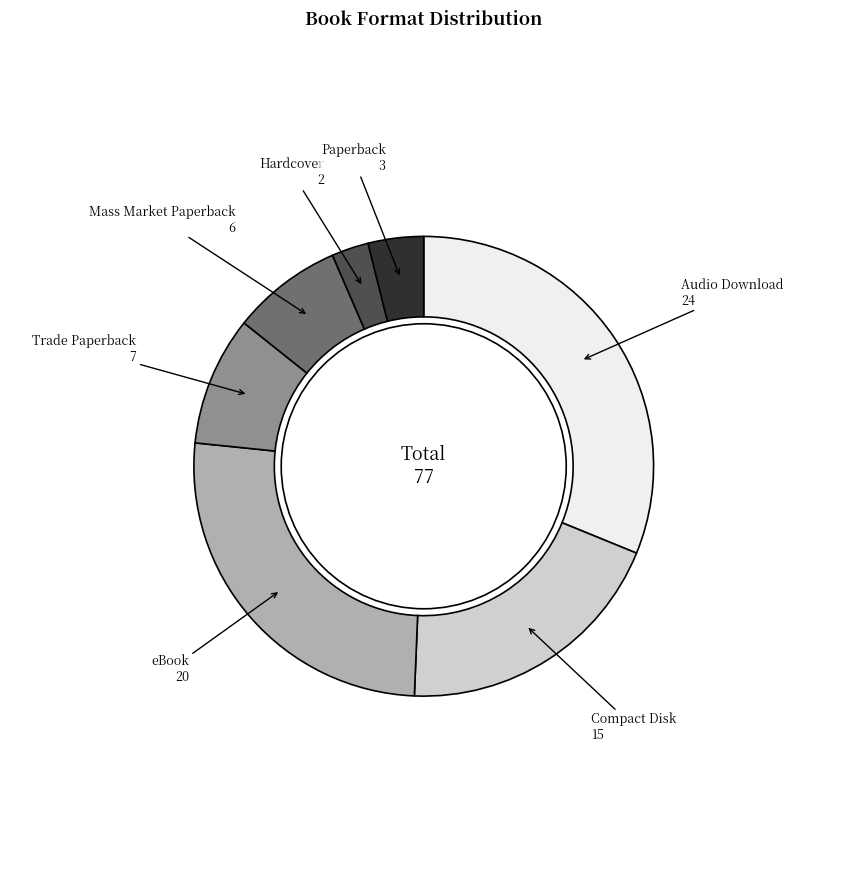

True or false: Paperback accounts for 11% of the total.

False